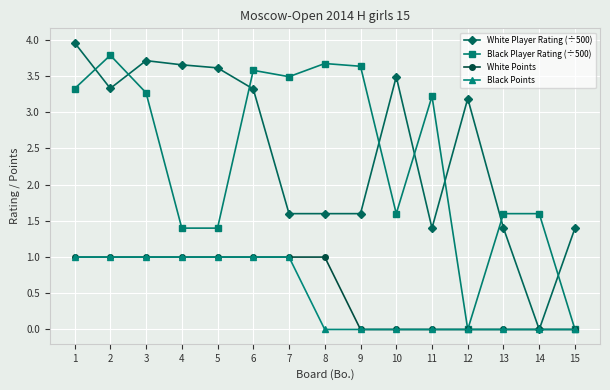

Which series has the largest total across all categories?

White Player Rating (÷500)